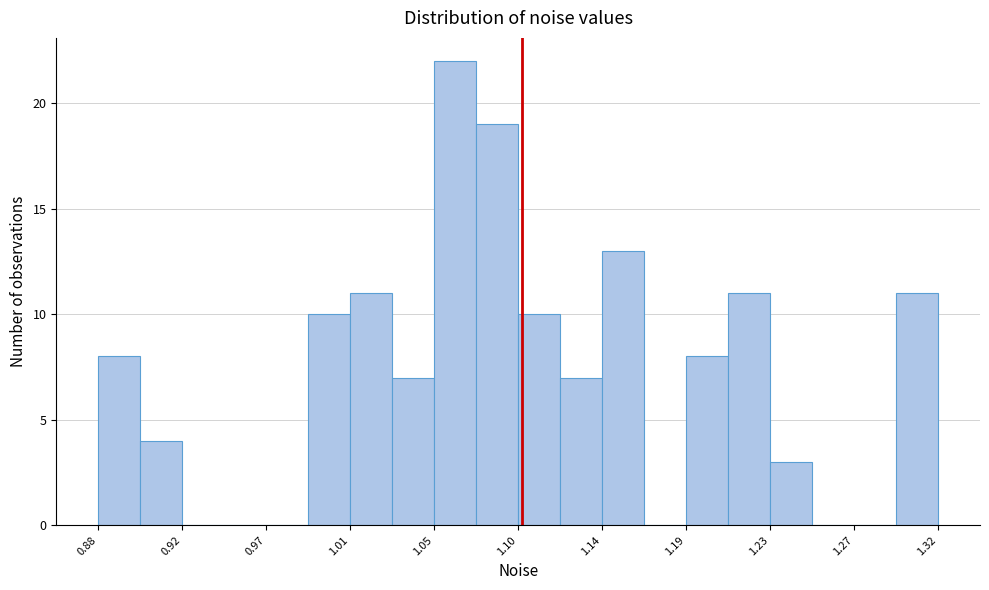

Reading left to right, transcribe this chart: for each bar, give the range it covers on the x-axis and its height. Neither the bar edges nor the heights are printed on the chart, so give them approximately, as read against the axes.

0.875 to 0.900: 8
0.900 to 0.920: 4
0.920 to 0.945: 0
0.945 to 0.965: 0
0.965 to 0.990: 0
0.990 to 1.010: 10
1.010 to 1.030: 11
1.030 to 1.055: 7
1.055 to 1.075: 22
1.075 to 1.100: 19
1.100 to 1.120: 10
1.120 to 1.140: 7
1.140 to 1.165: 13
1.165 to 1.185: 0
1.185 to 1.210: 8
1.210 to 1.230: 11
1.230 to 1.255: 3
1.255 to 1.275: 0
1.275 to 1.295: 0
1.295 to 1.320: 11